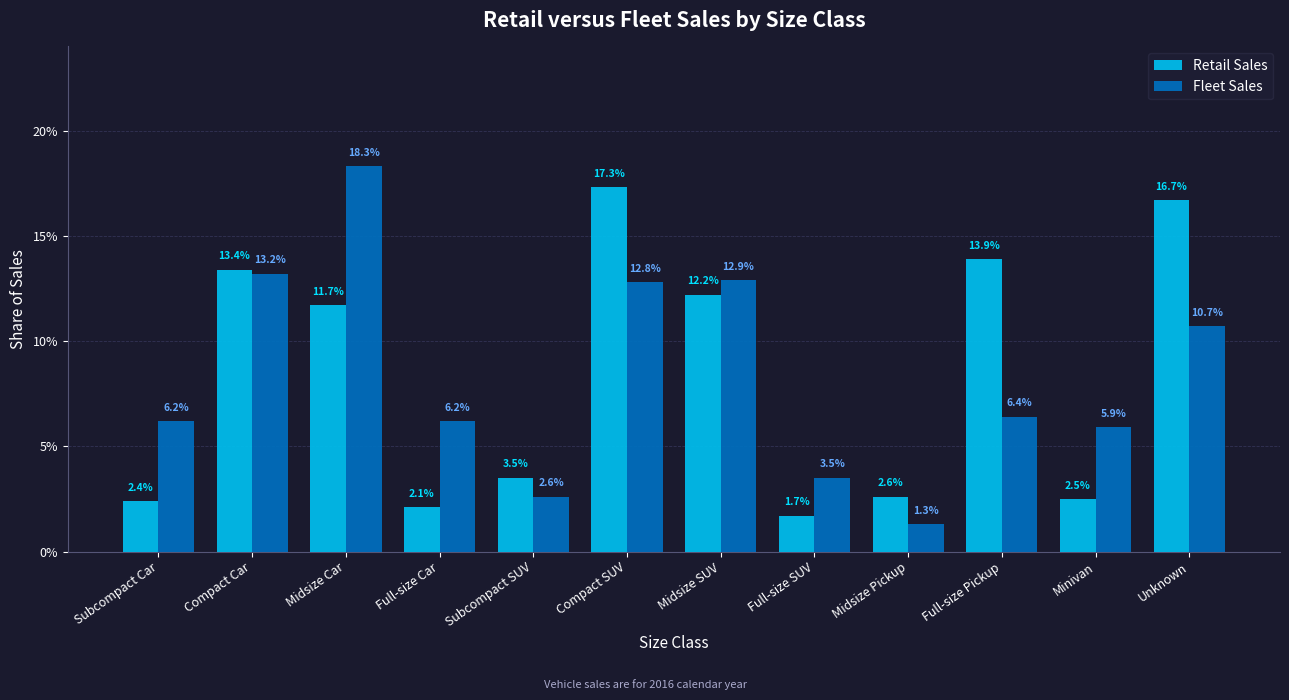

What is the highest value of the Fleet Sales series?

0.2